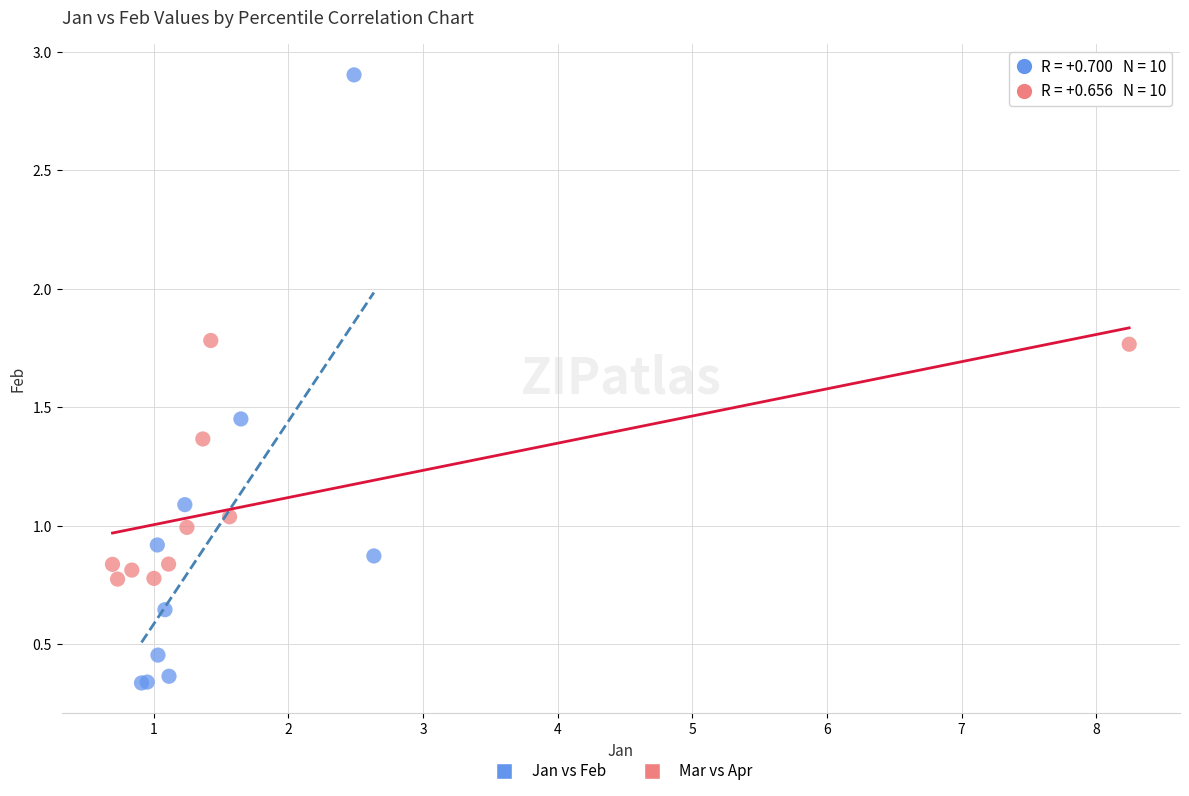

What are all the series names shown in the legend?

Jan vs Feb, Mar vs Apr